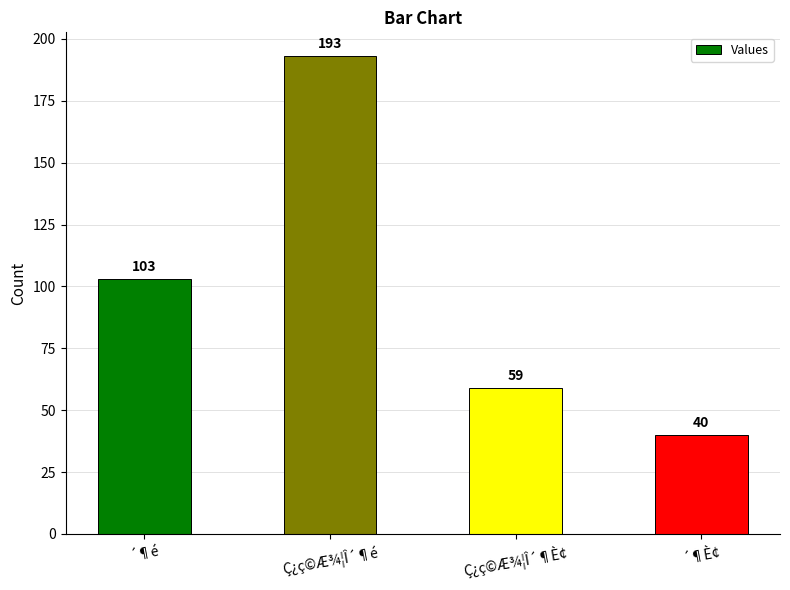

List the labels in order of value, smallest first.

´¶È¢, Ç¿ç©Æ¾¦Î´¶È¢, ´¶é, Ç¿ç©Æ¾¦Î´¶é